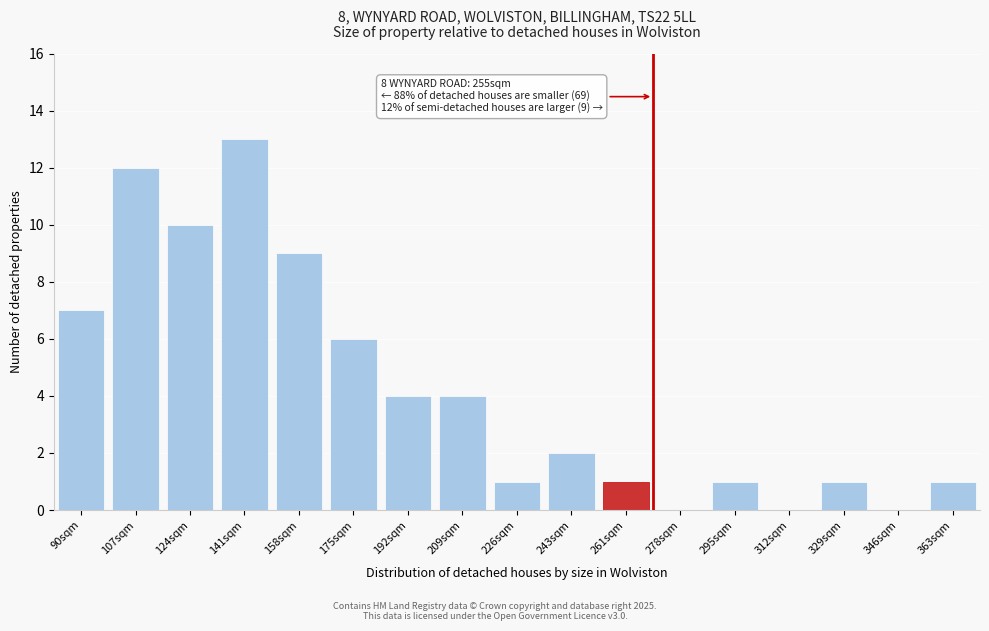

Reading left to right, extract all data points from this chart.

90sqm=7	107sqm=12	124sqm=10	141sqm=13	158sqm=9	175sqm=6	192sqm=4	209sqm=4	226sqm=1	243sqm=2	261sqm=1	278sqm=0	295sqm=1	312sqm=0	329sqm=1	346sqm=0	363sqm=1